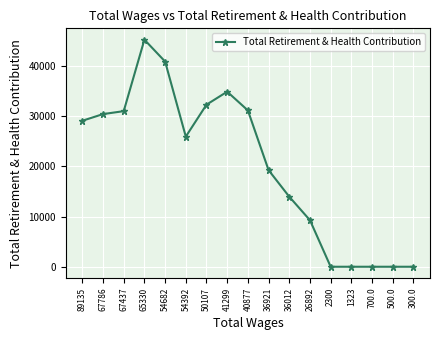

Read the value at 50107.

32328.7